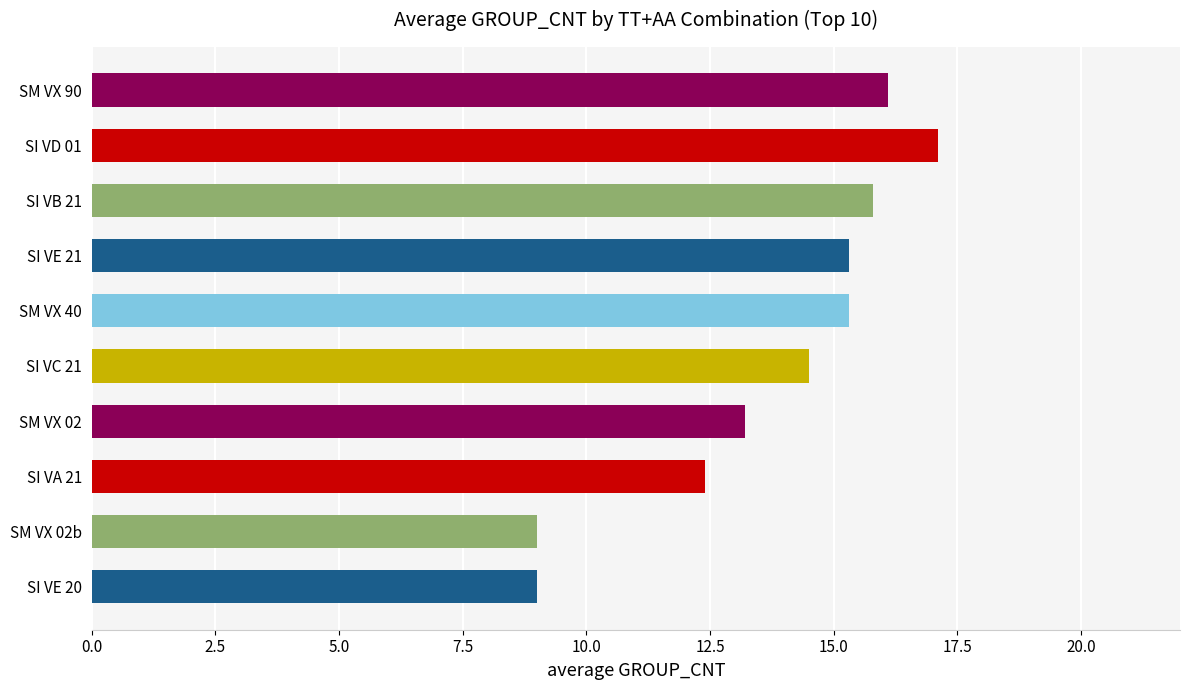

At which label is the value closest to 13?

SM VX 02